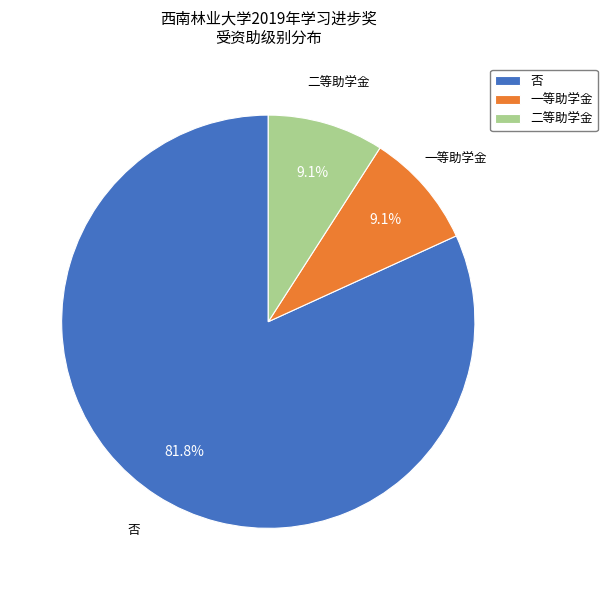

Which slice represents more than half of the pie?

否